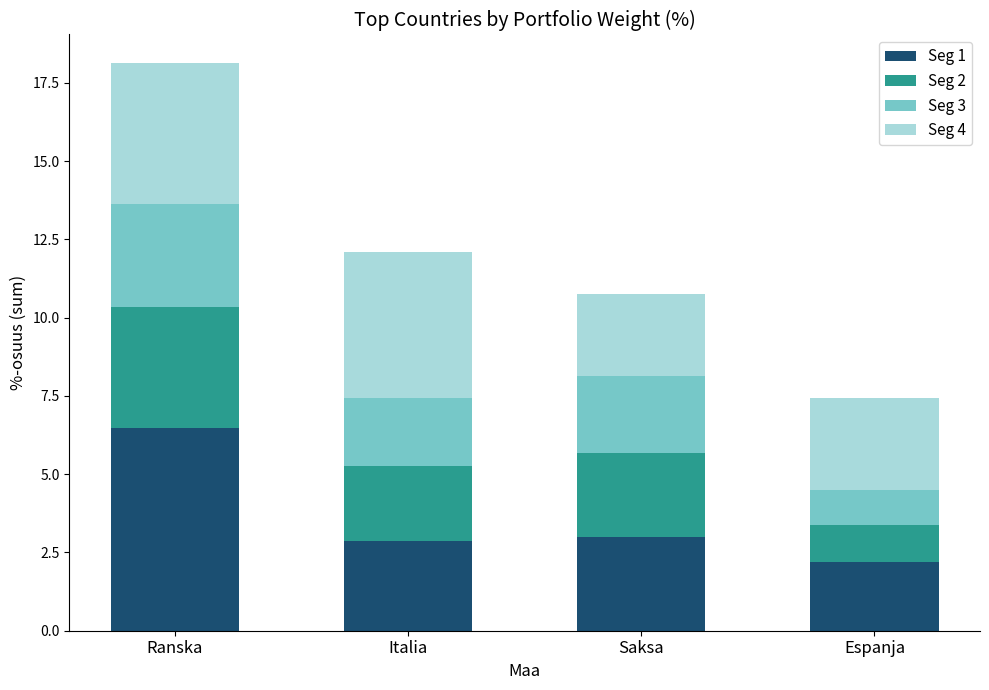

Does the chart contain stacked bars?

Yes